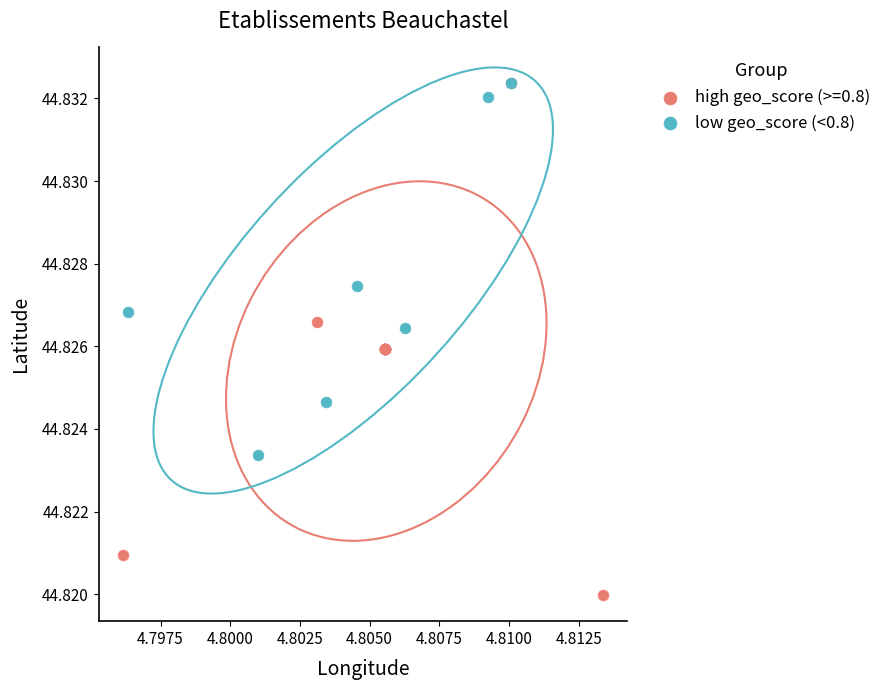

Which series contains the lowest Y value?

high geo_score (>=0.8)